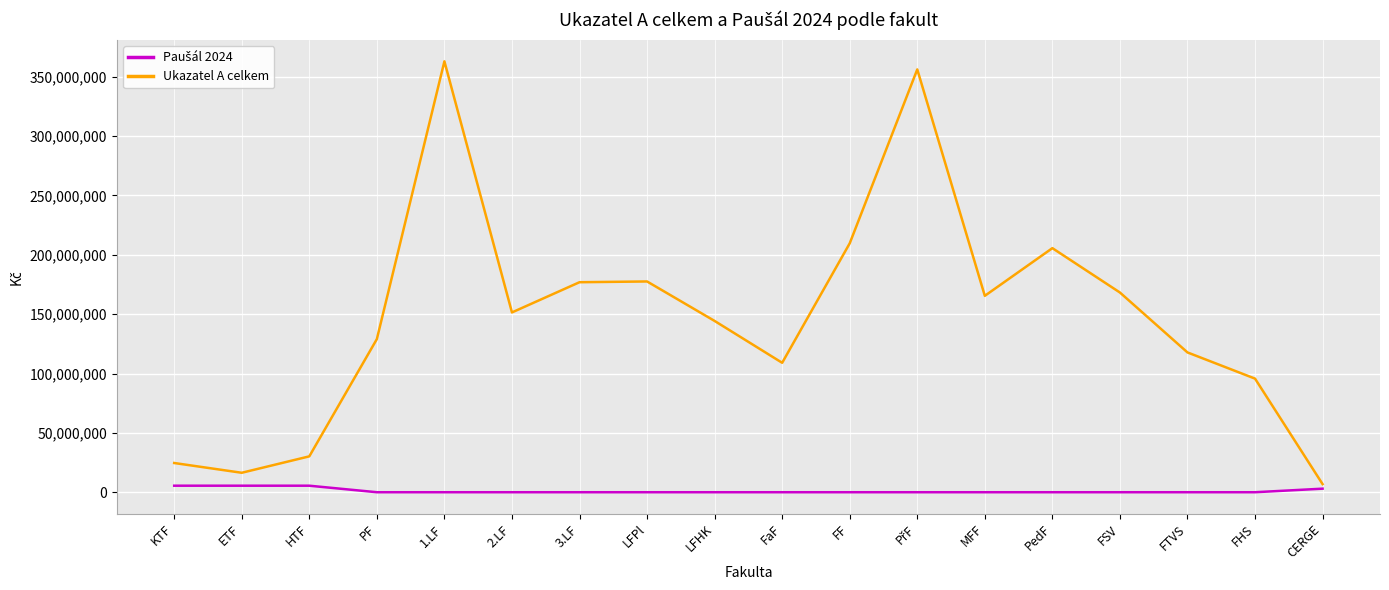

How many lines are shown in the chart?

2